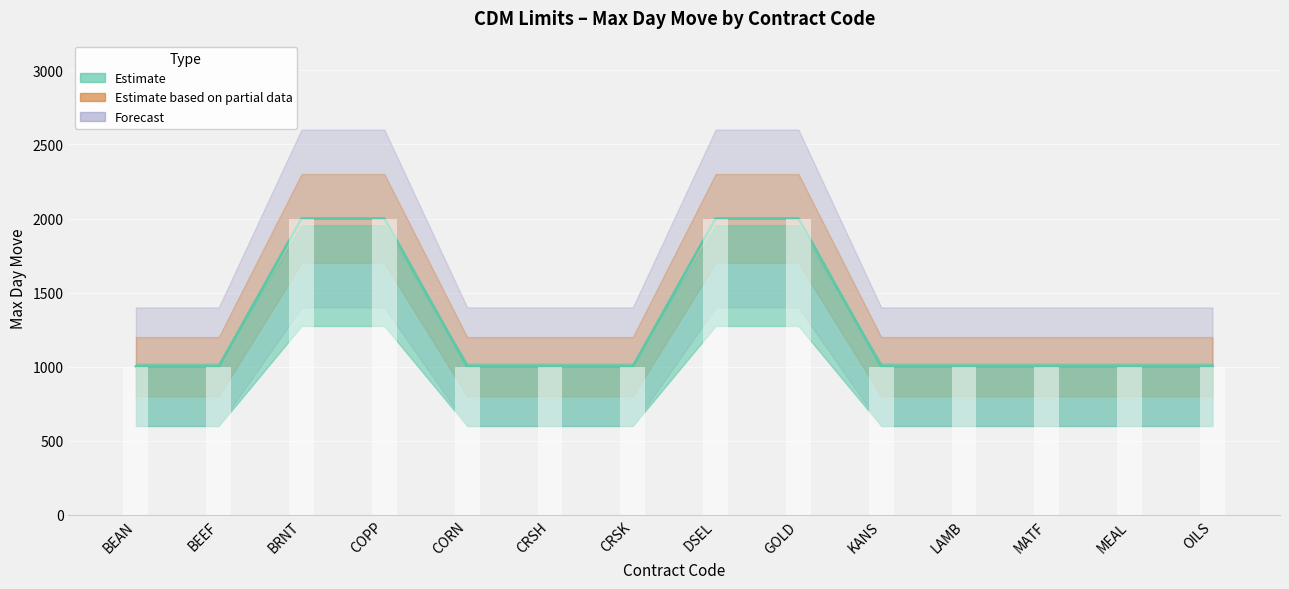

The chart shows a value of 2000 at DSEL. True or false?

True